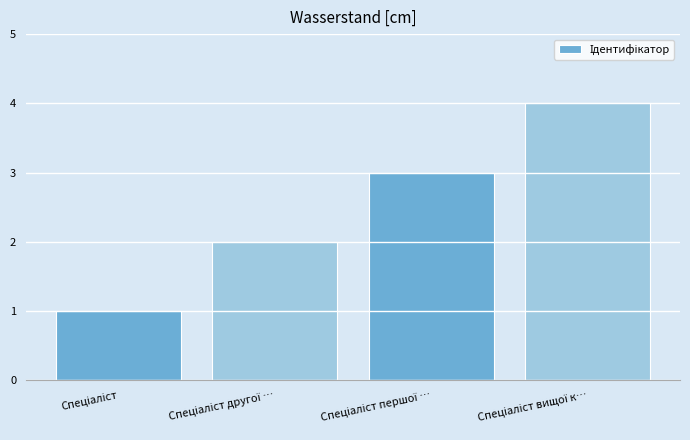

What is the difference between the maximum and minimum values?

3